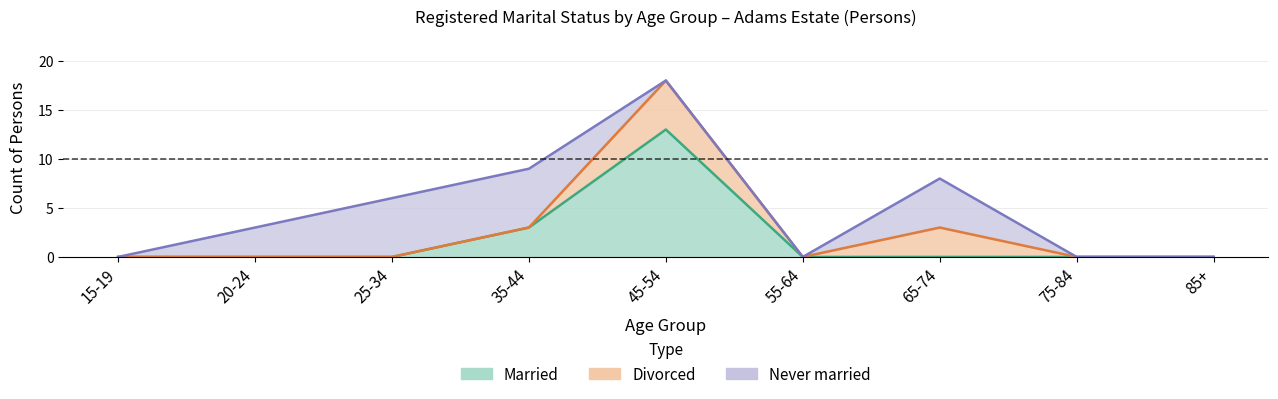

Reading left to right, extract all data points from this chart.

Married: 0	0	0	3	13	0	0	0	0
Divorced: 0	0	0	0	5	0	3	0	0
Never married: 0	3	6	6	0	0	5	0	0